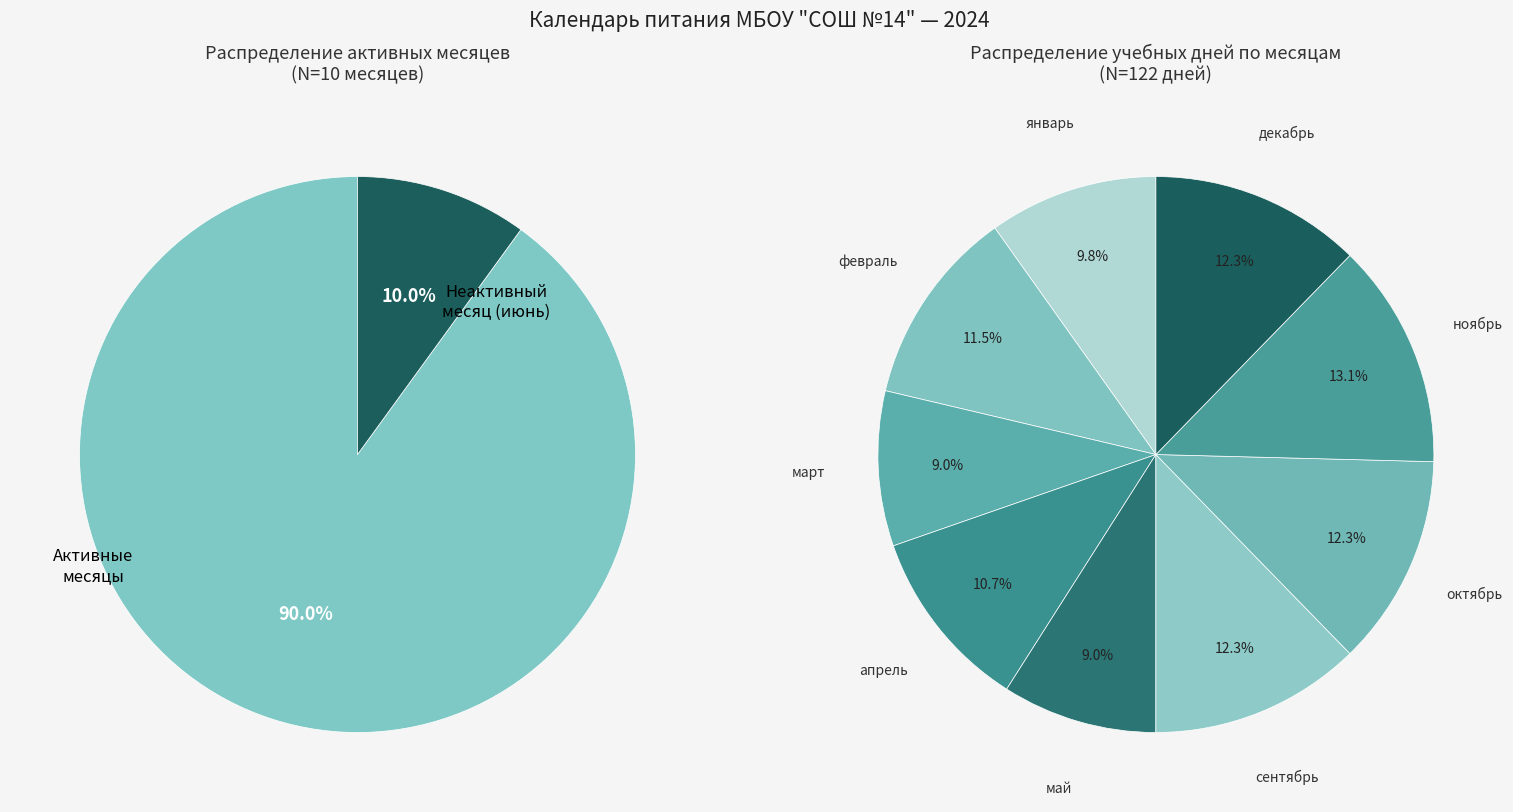

Between апрель and октябрь, which is larger?

октябрь